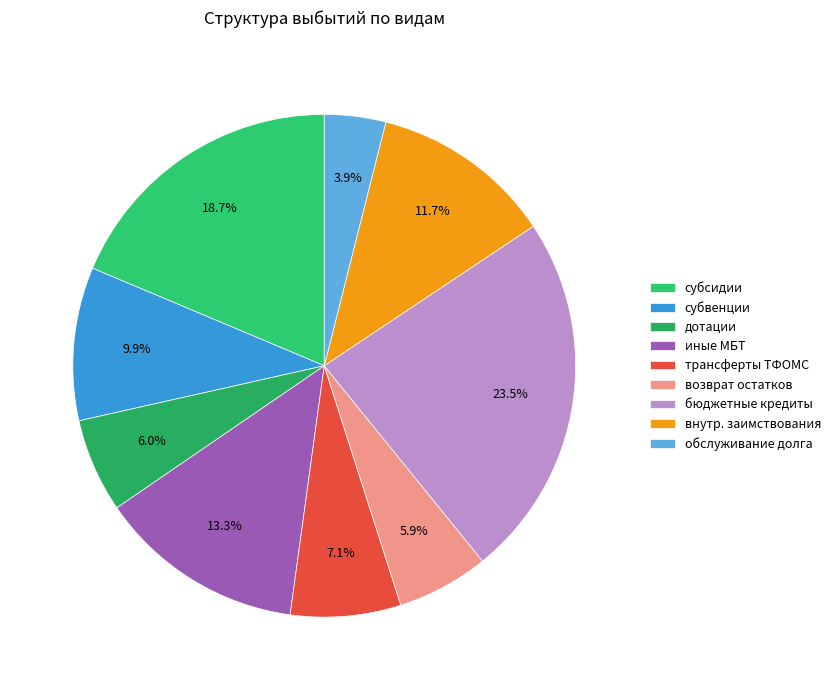

How many segments does this pie chart have?

9